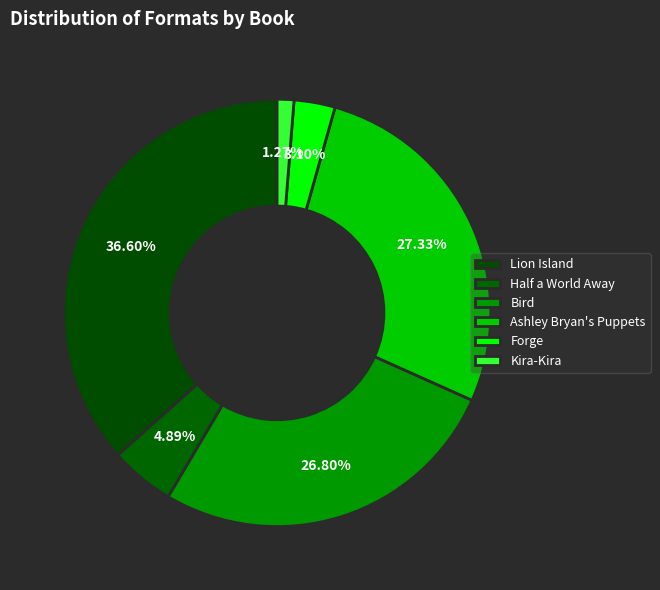

Rank the categories by value from lowest to highest.

Kira-Kira, Forge, Half a World Away, Bird, Ashley Bryan's Puppets, Lion Island